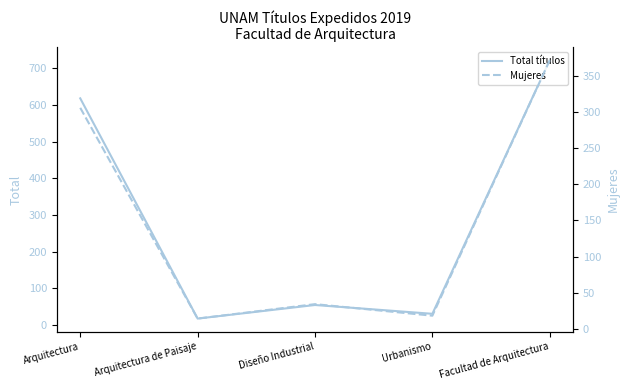

True or false: Mujeres has a value of 7 at Arquitectura de Paisaje.

False